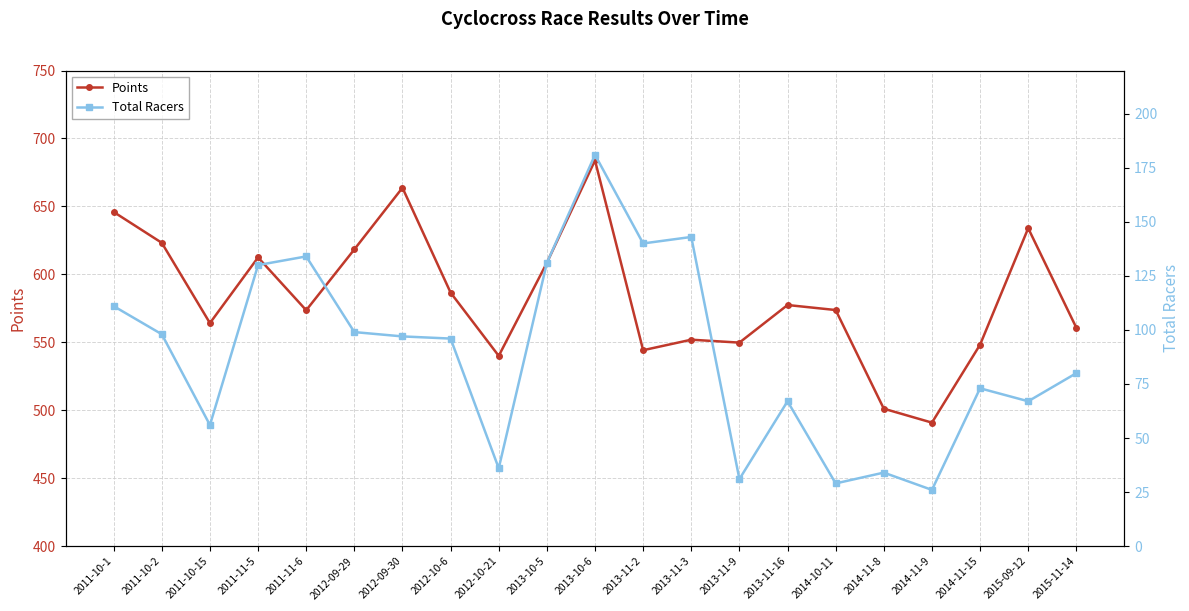

Is it true that Total Racers equals 67.0 at 2015-09-12?

True